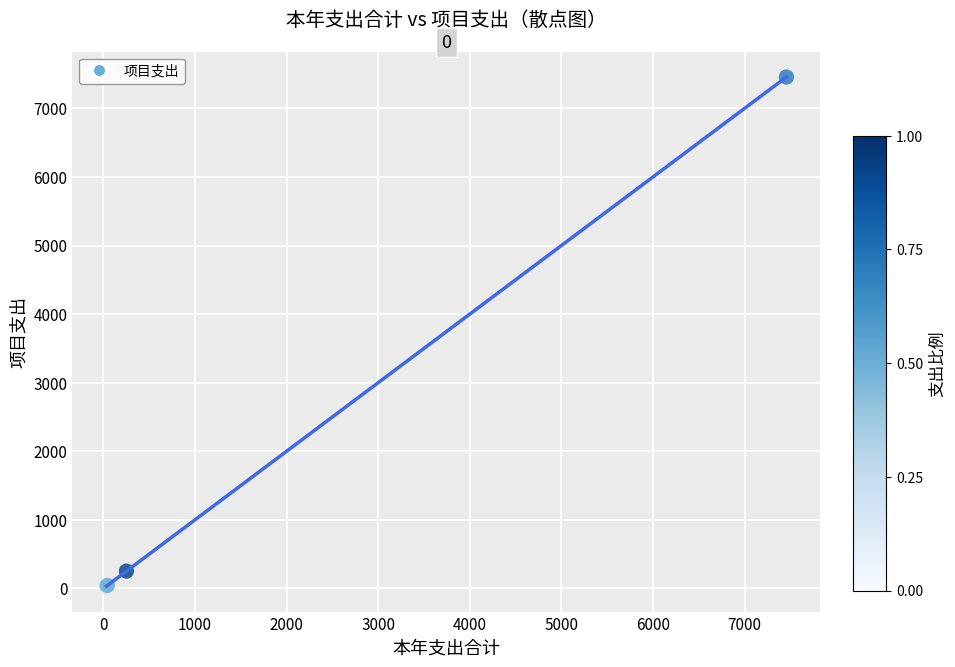

What Y value in the scatter plot is closest to 3745?

1301.0